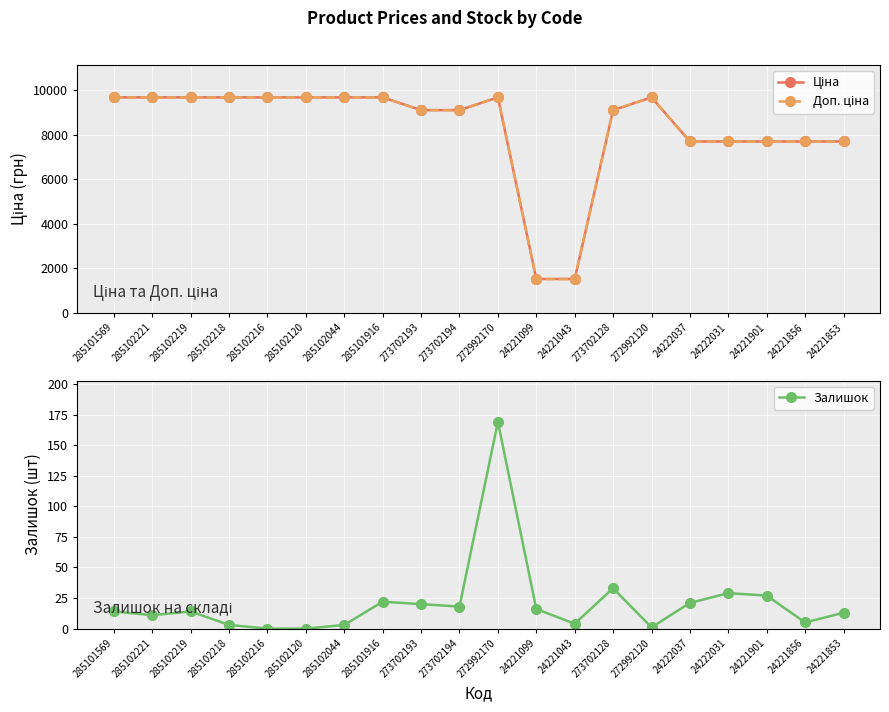

List the series in order of their peak value, lowest first.

Залишок, Ціна, Доп. ціна